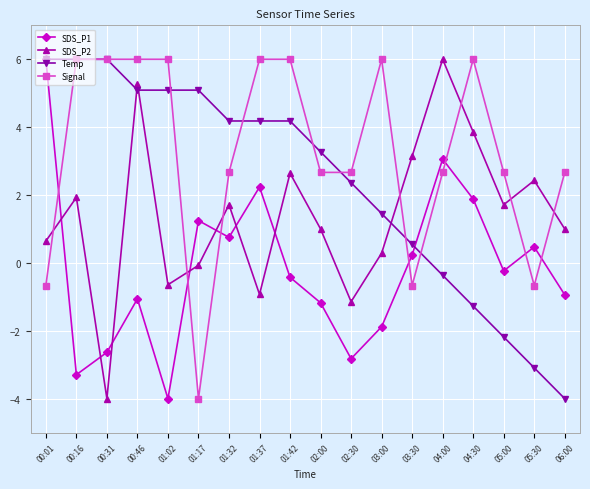

The Temp series shows 2.8 at 01:17. True or false?

False